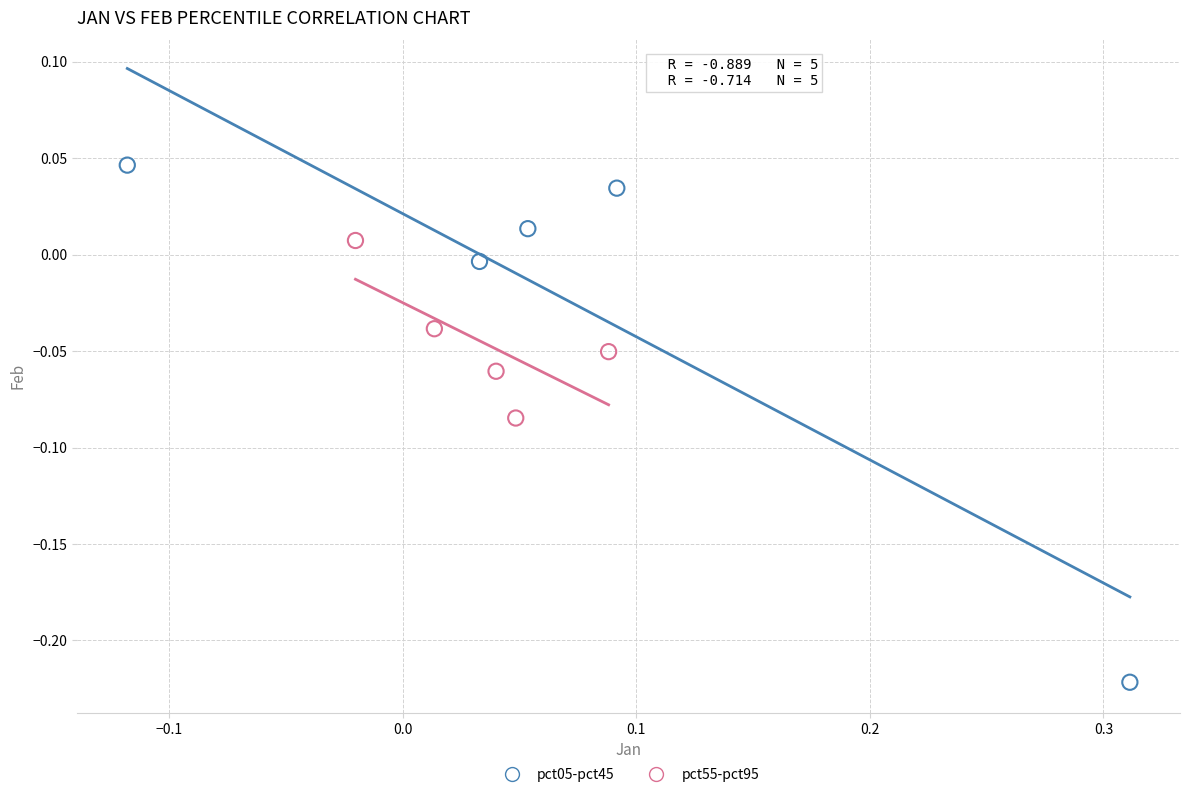

Which series has the largest Y range (max minus min)?

pct05-pct45